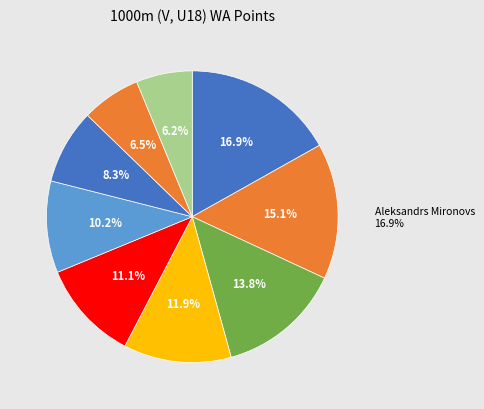

Does any single category account for the majority?

No